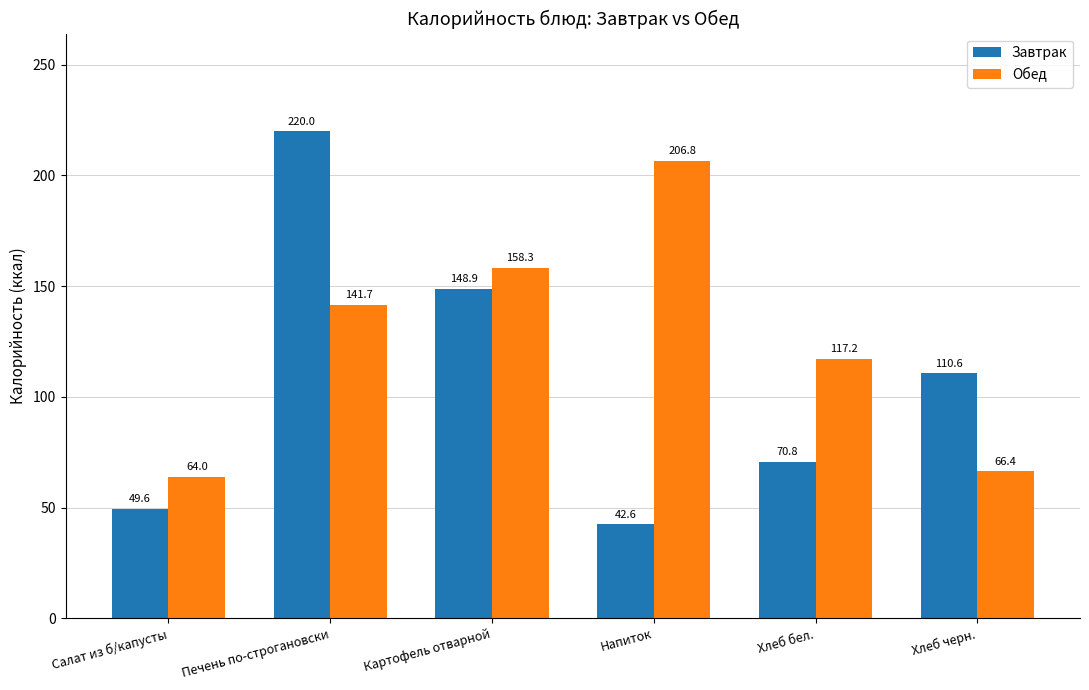

What is the sum of the Обед values at Хлеб бел. and Картофель отварной?

275.6